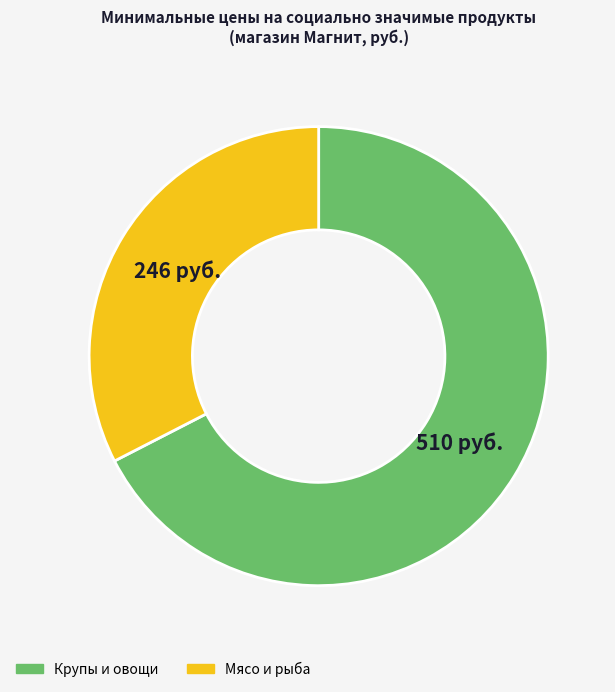

Approximately how many times larger is the value at Мясо и рыба compared to Крупы и овощи?

0.5